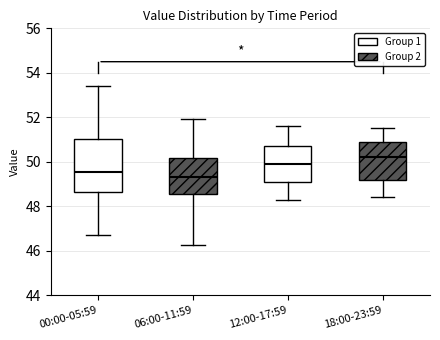

Comparing the boxes themselves (not the whiskers), which one is the tallest?

00:00-05:59